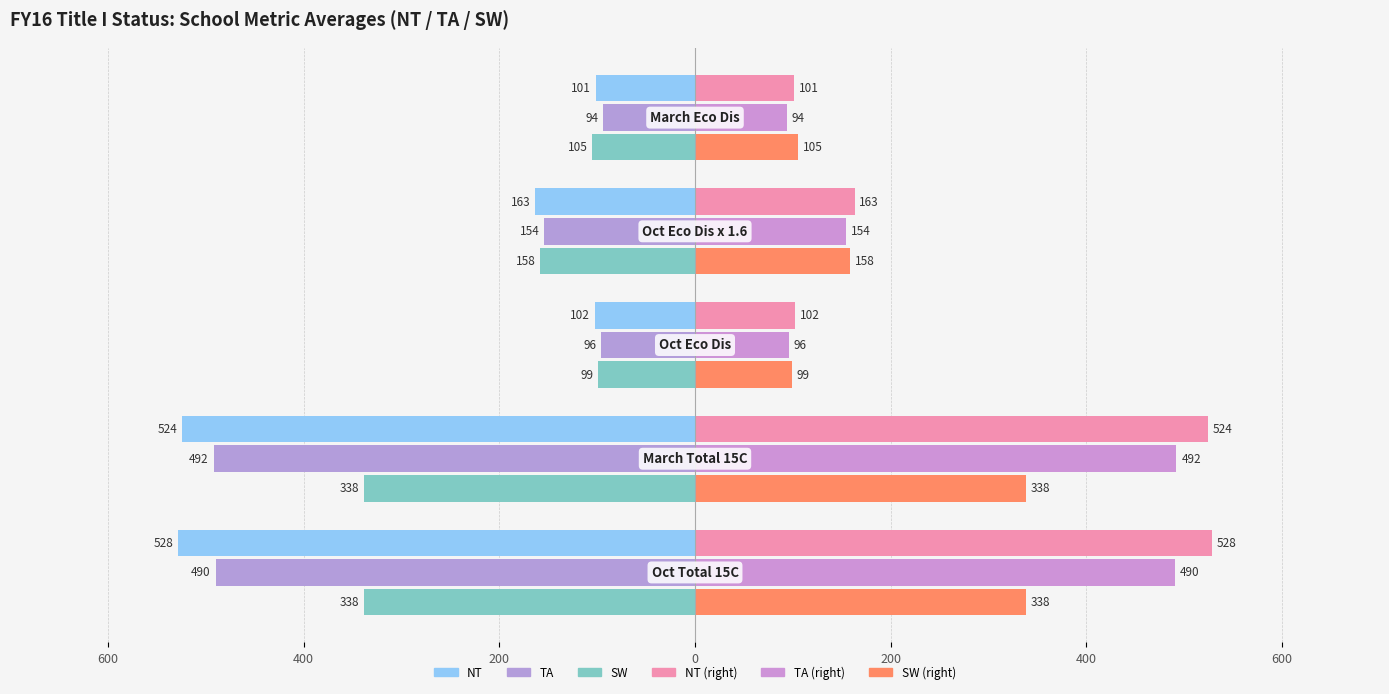

Reading right to left, transcribe all the data shown in this chart.

NT (left): -101	-163	-102	-524	-528
NT (right): 101	163	102	524	528
TA (left): -94	-154	-96	-492	-490
TA (right): 94	154	96	492	490
SW (left): -105	-158	-99	-338	-338
SW (right): 105	158	99	338	338